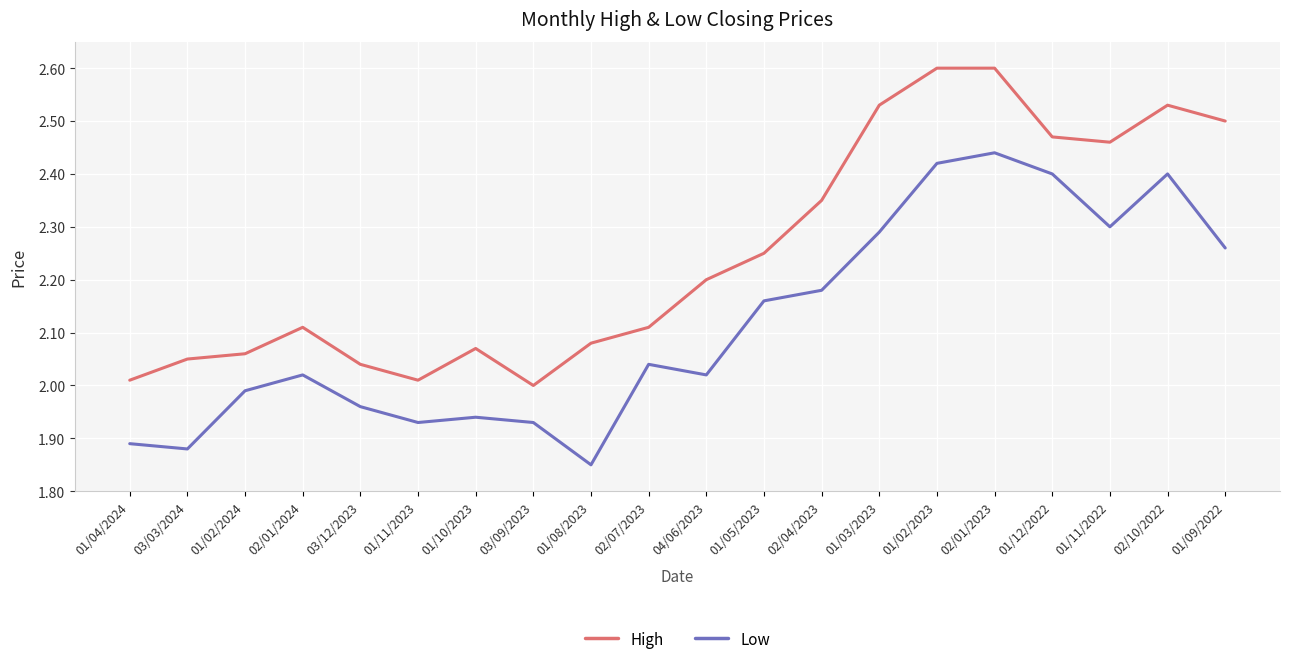

Which series changed the most between 03/12/2023 and 01/03/2023?

High